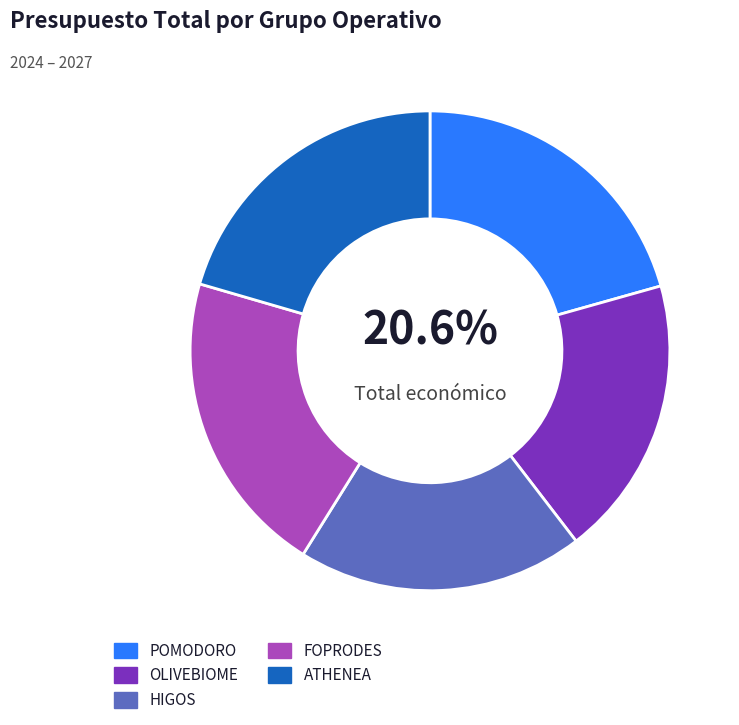

Which has a higher value, ATHENEA or OLIVEBIOME?

ATHENEA